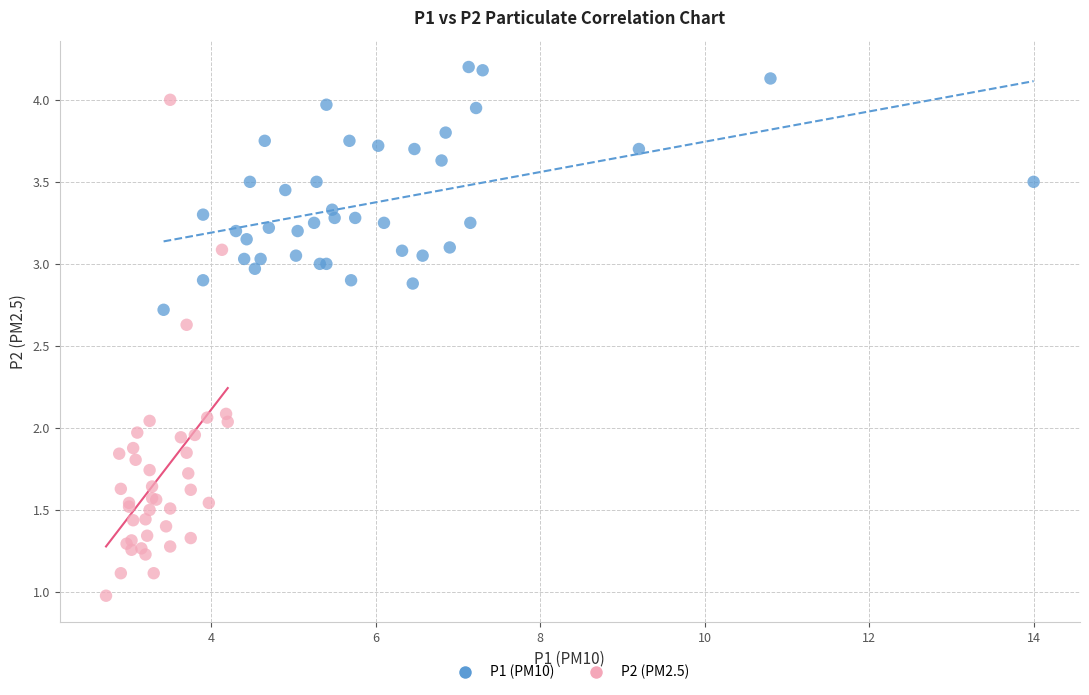

Which series contains the lowest Y value?

P2 (PM2.5)